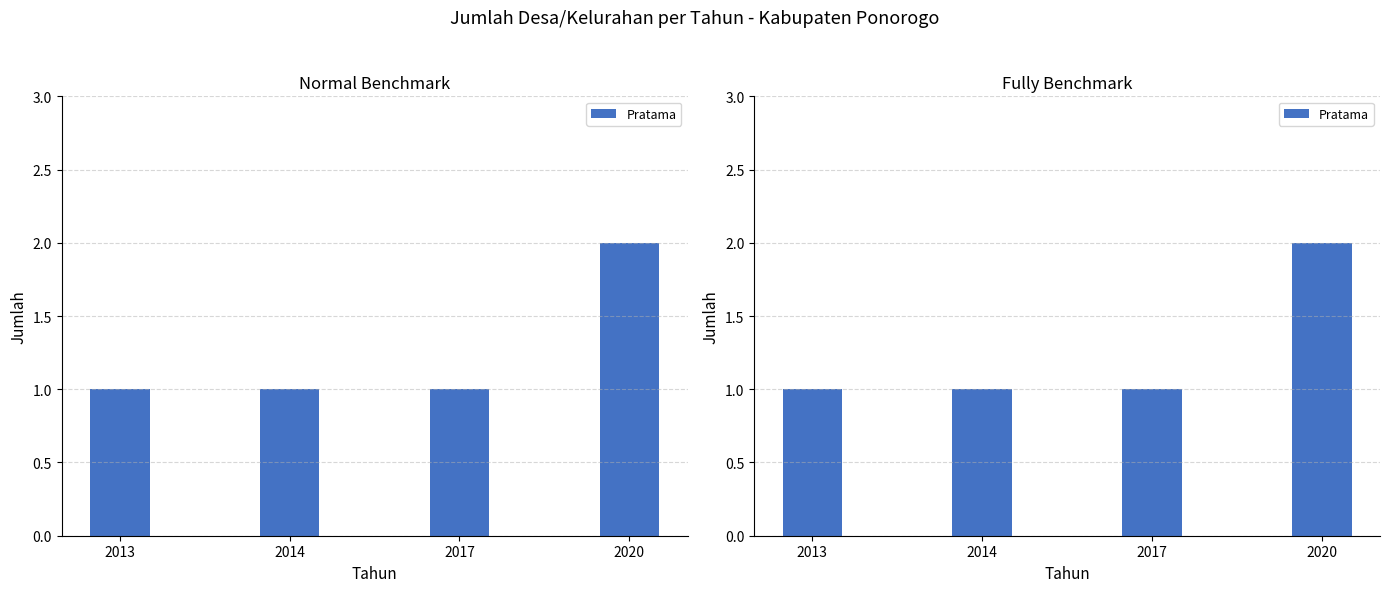

The chart shows a value of 1 at 2014. True or false?

True